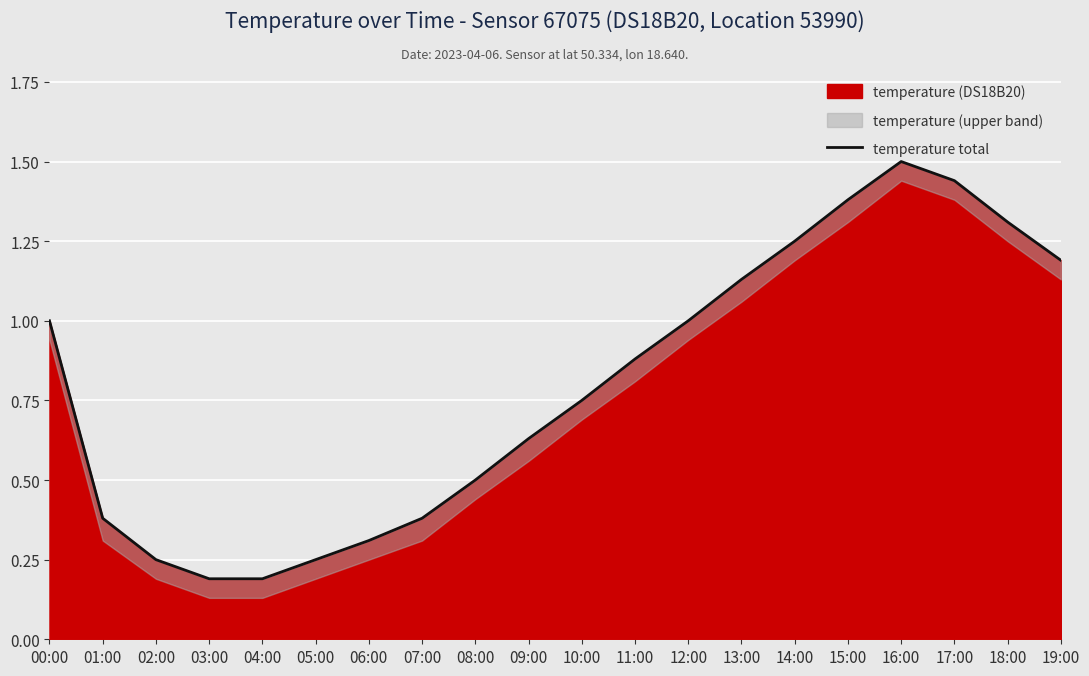

Where is the first local maximum?

16:00